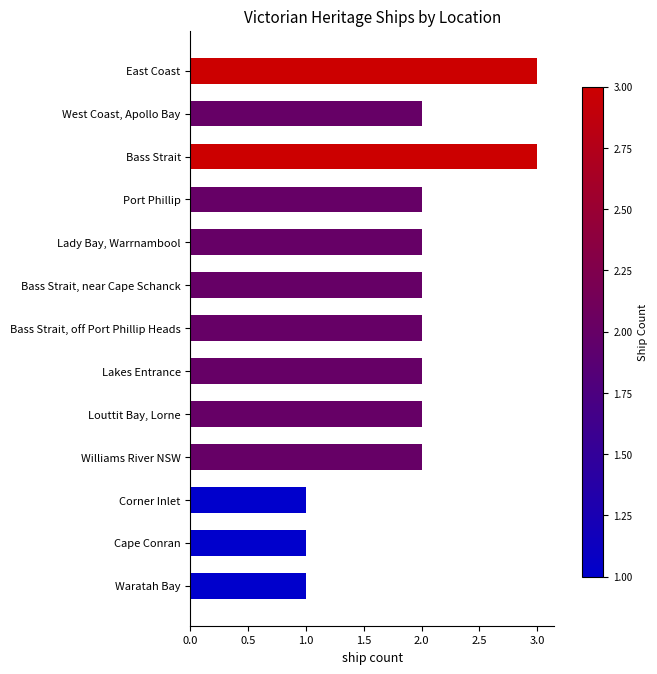

What is the label of the 11th bar from the bottom?

Bass Strait